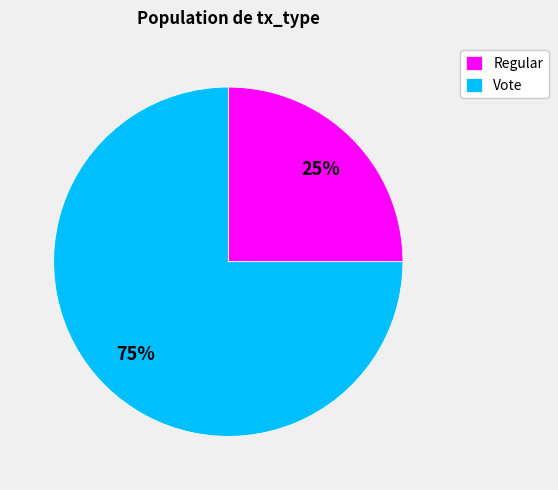

To the nearest percent, what portion does Vote represent?

75%